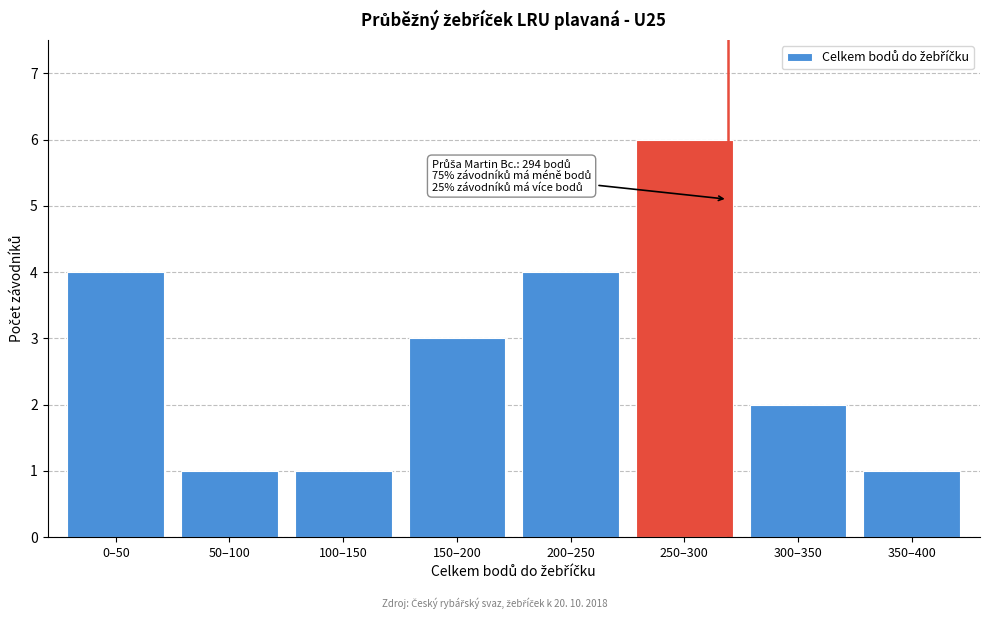

Reading right to left, transcribe all the data shown in this chart.

1	2	6	4	3	1	1	4